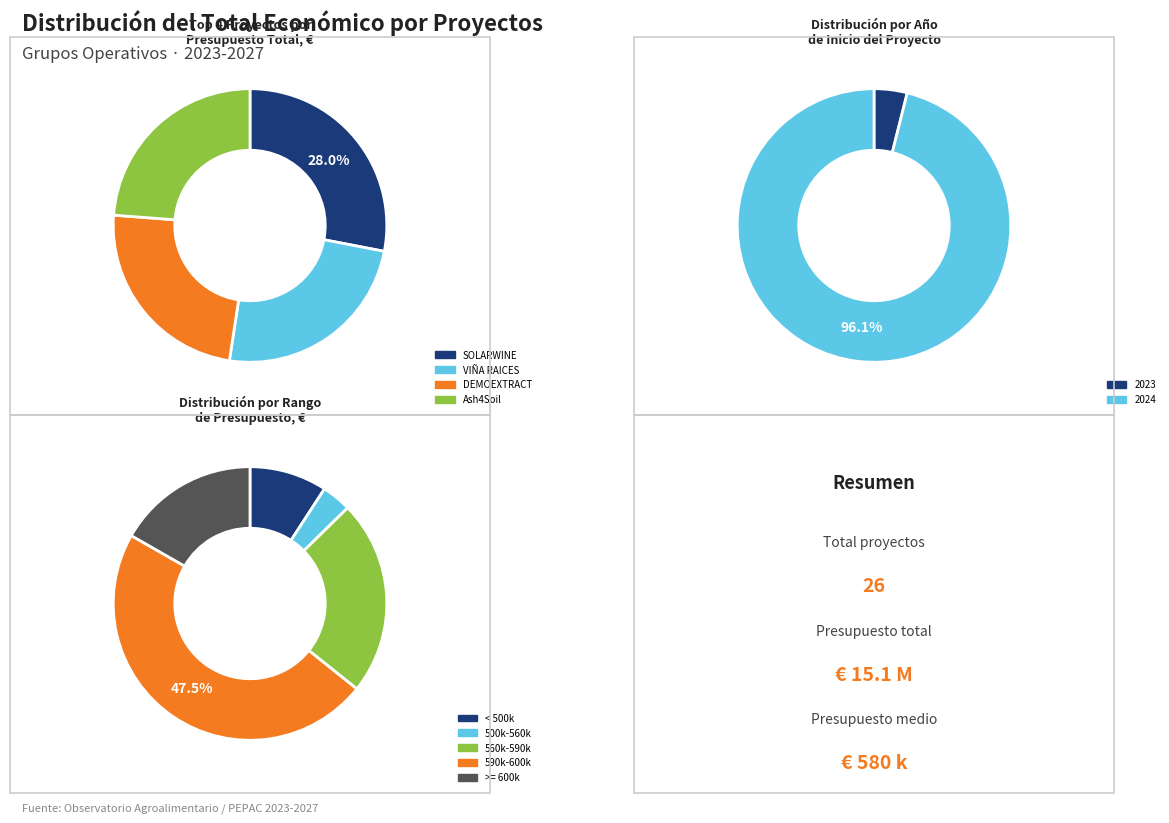

Is WE CANN the majority of the pie?

No